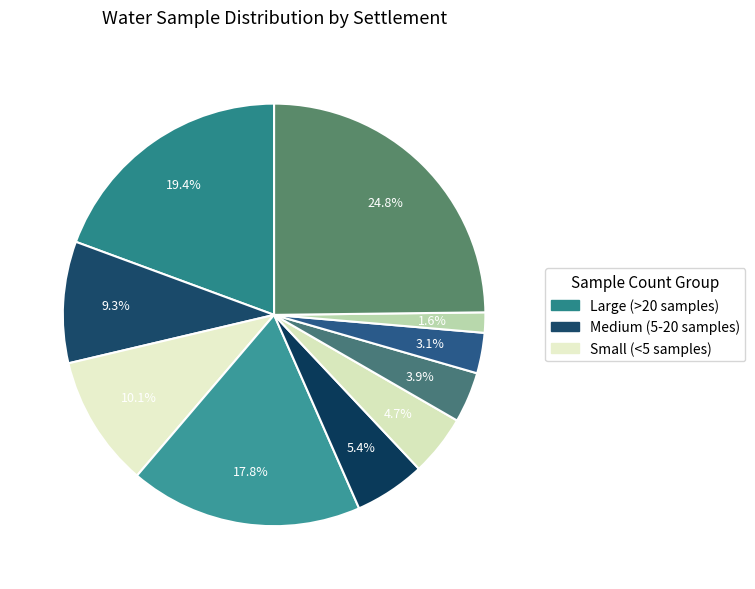

How many segments does this pie chart have?

10